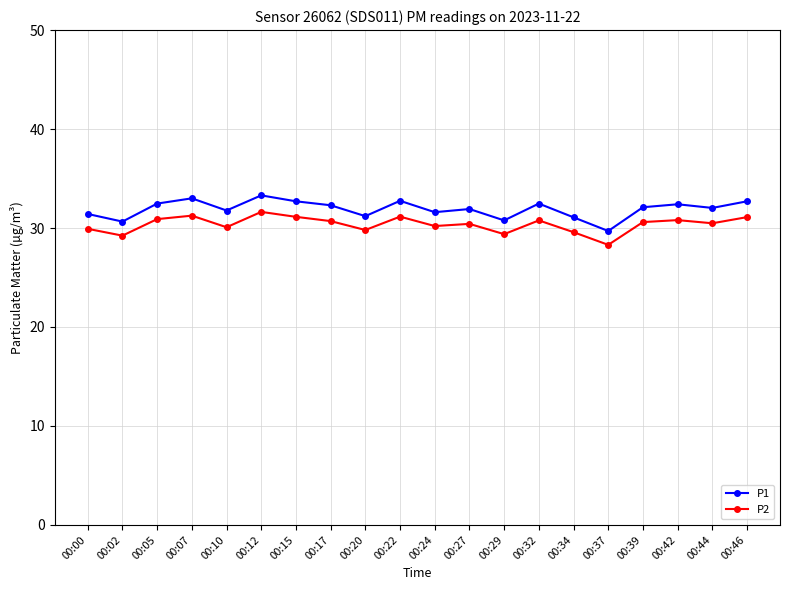

Is the value of P1 at 00:37 greater than the value of P2 at 00:42?

No